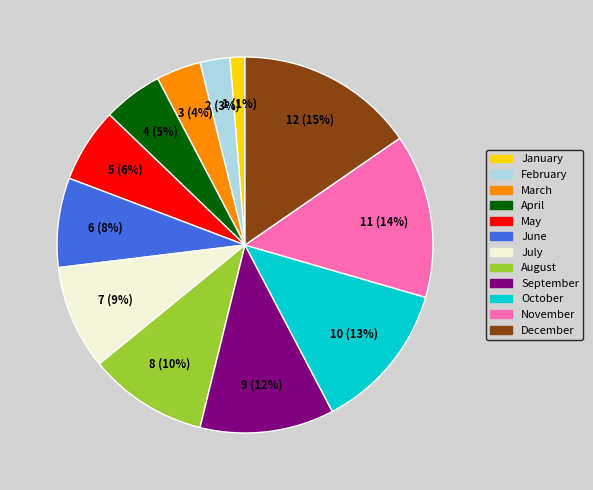

Do October and June together represent more than half of the pie?

No